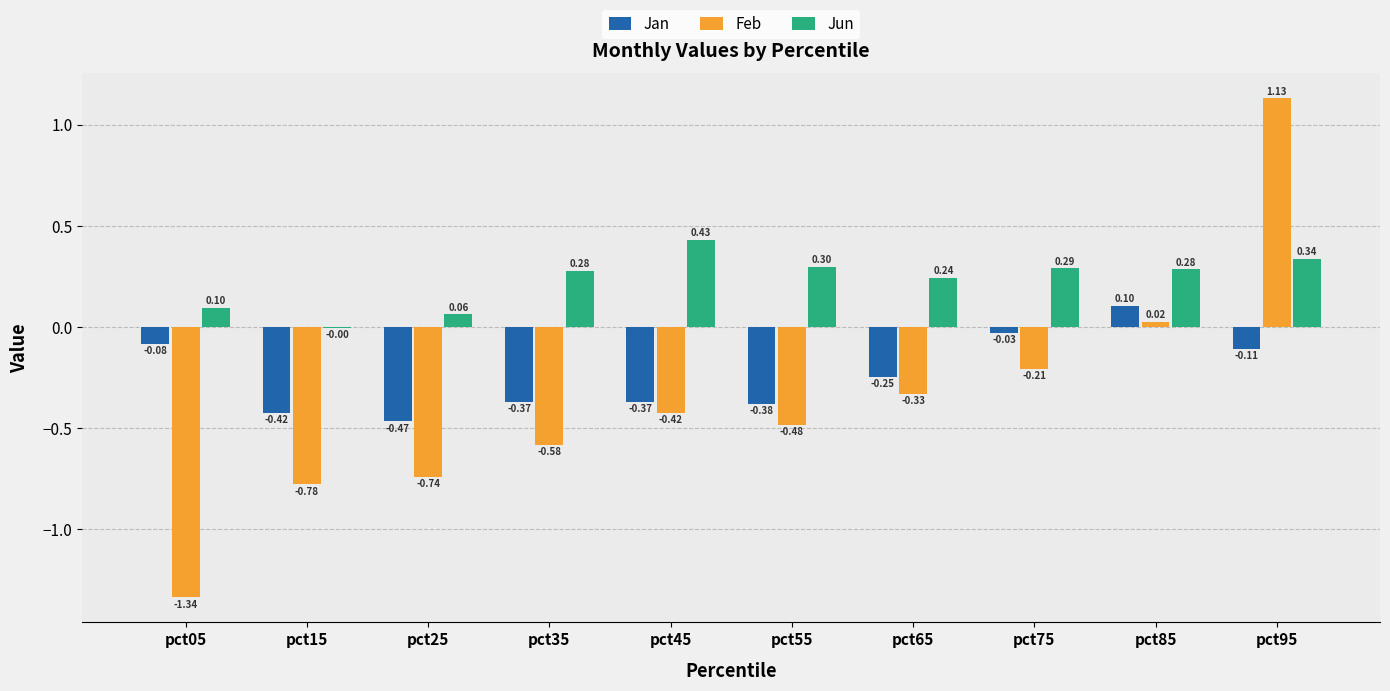

The Jun series shows 0.5 at pct55. True or false?

False